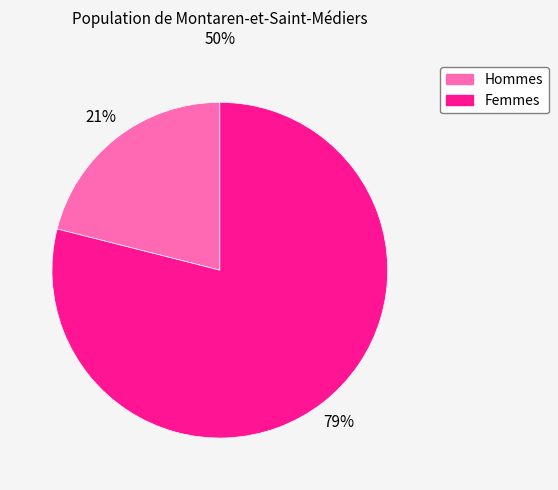

Does any single category account for the majority?

Yes